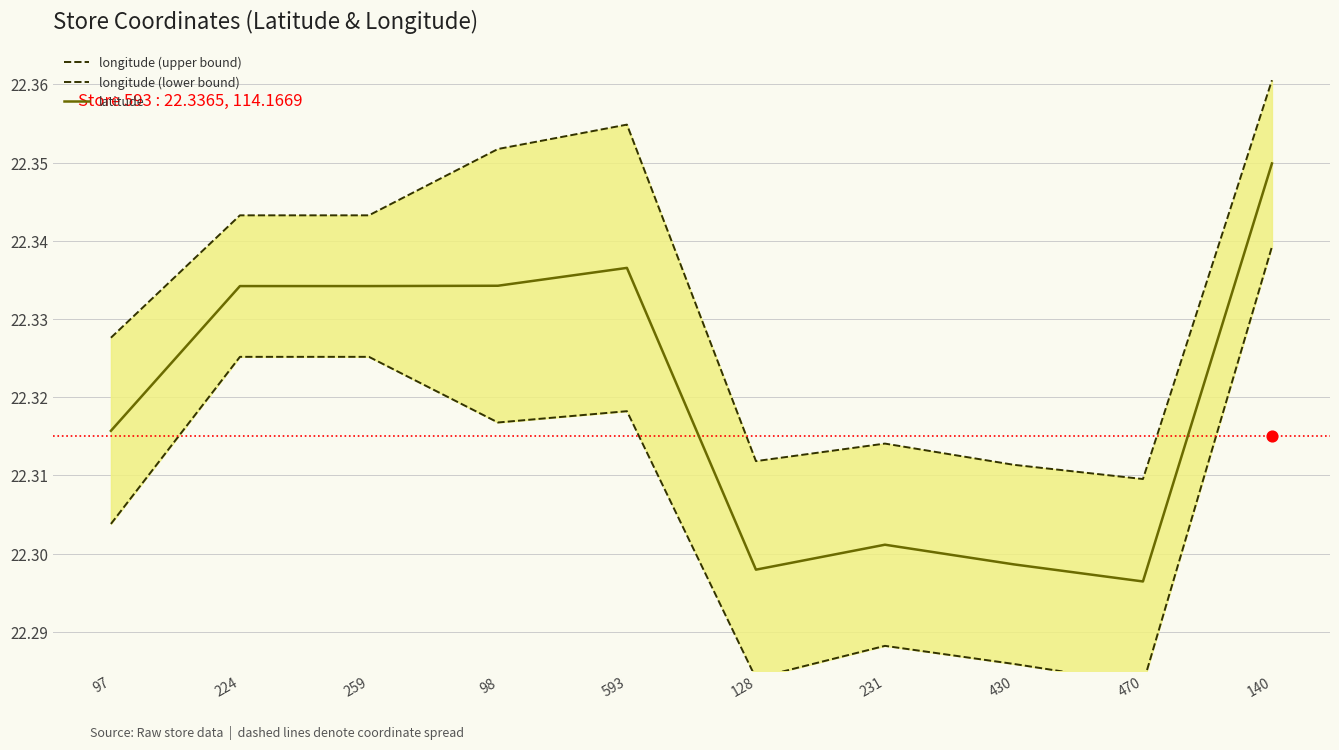

At which category is the sum across all series the highest?

140